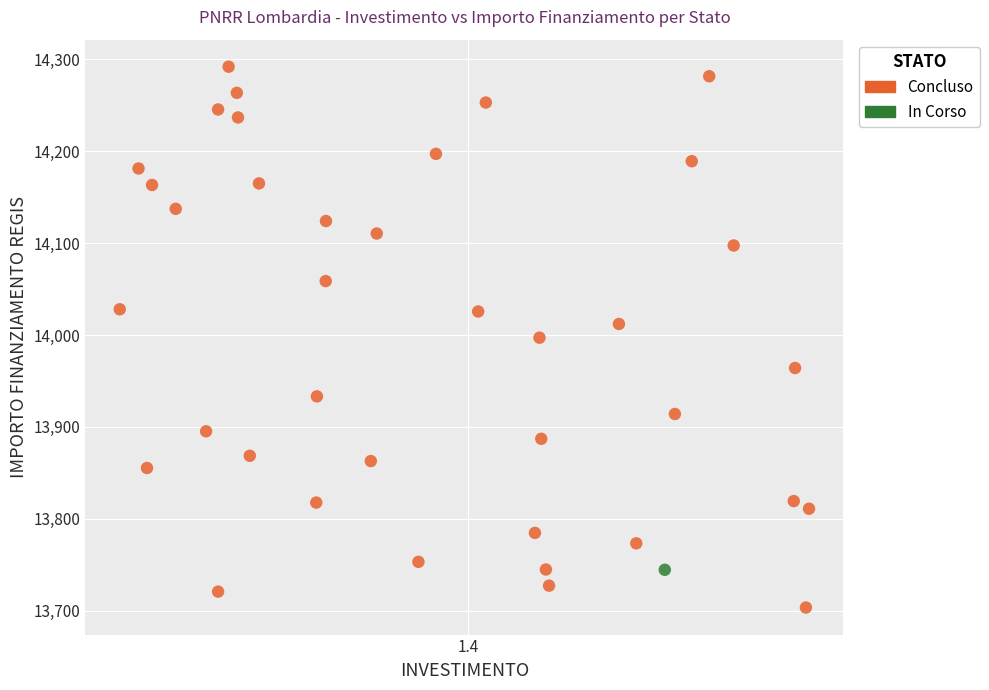

What are all the series names shown in the legend?

Concluso, In Corso